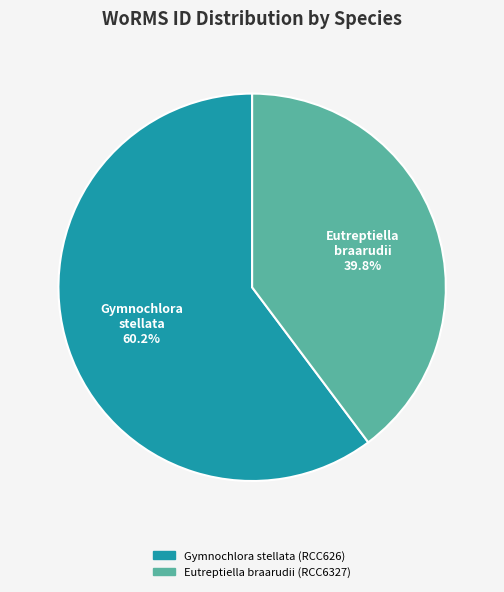

Which category has the smallest portion of the pie?

Eutreptiella braarudii (RCC6327)